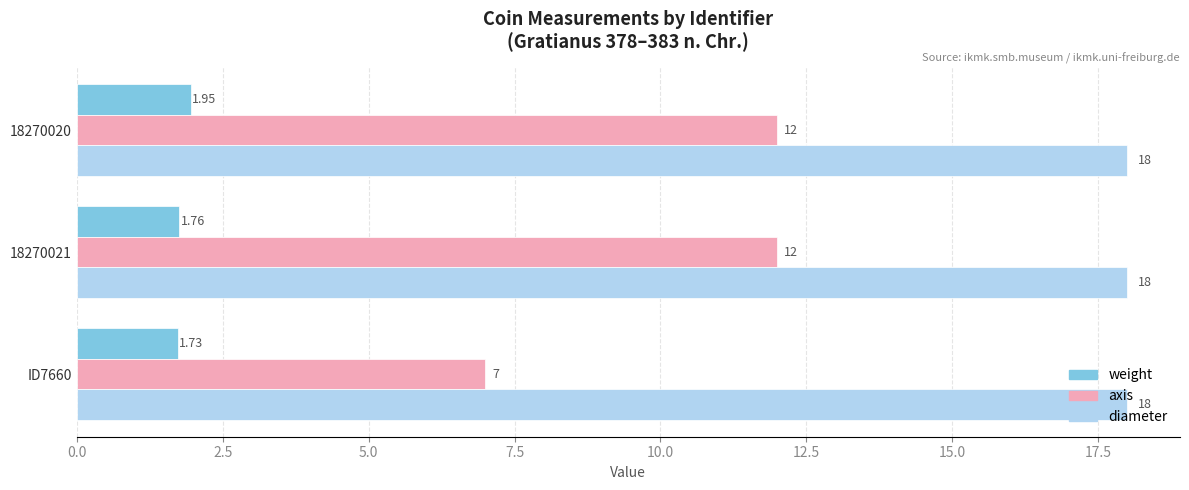

Which series has the largest total across all categories?

diameter